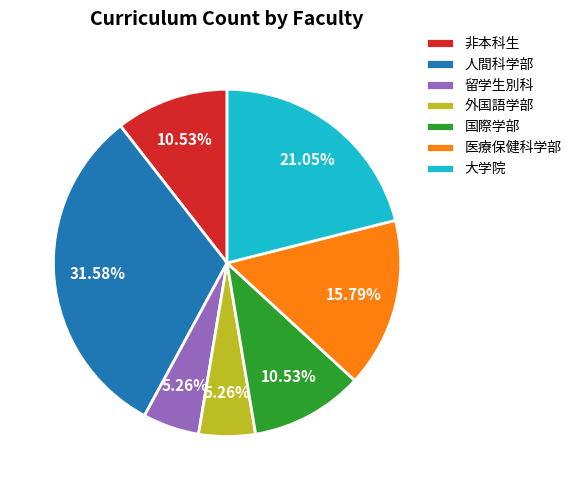

Approximately how many times larger is the value at 大学院 compared to 留学生別科?

4.0